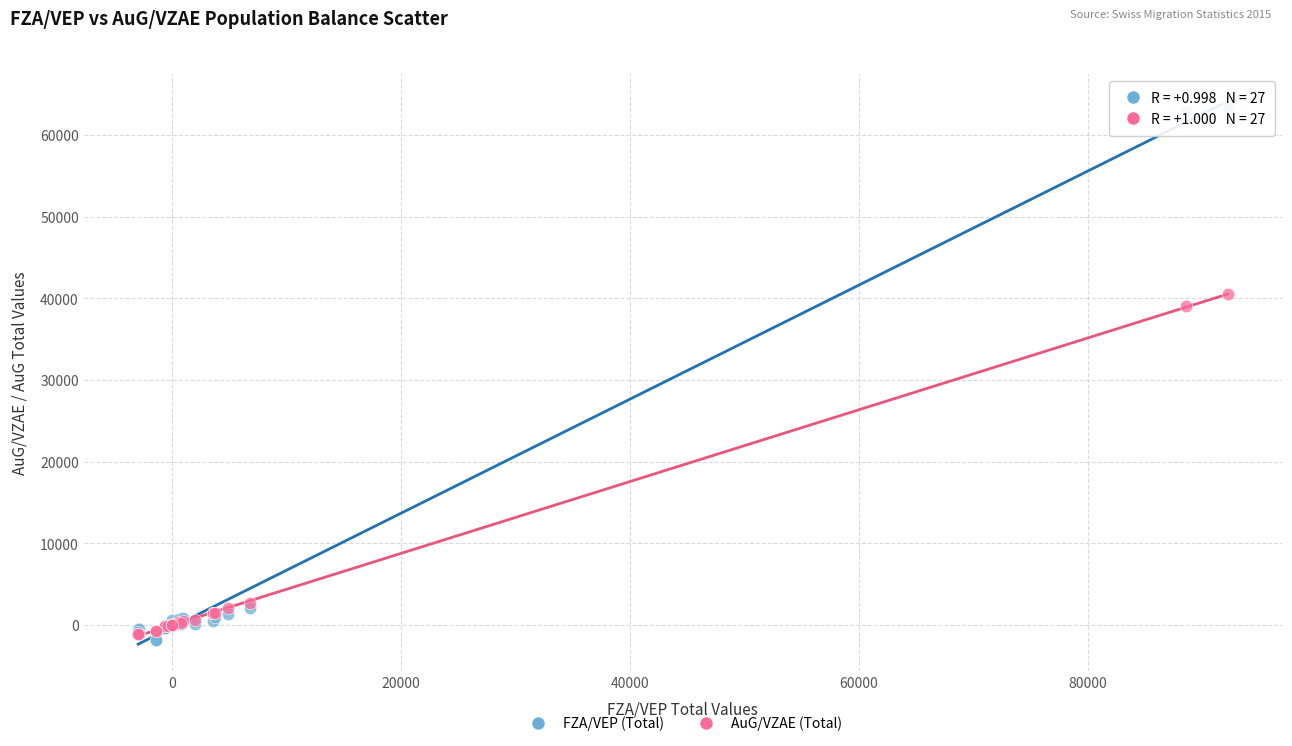

Which series reaches the maximum Y coordinate?

FZA/VEP (Total)